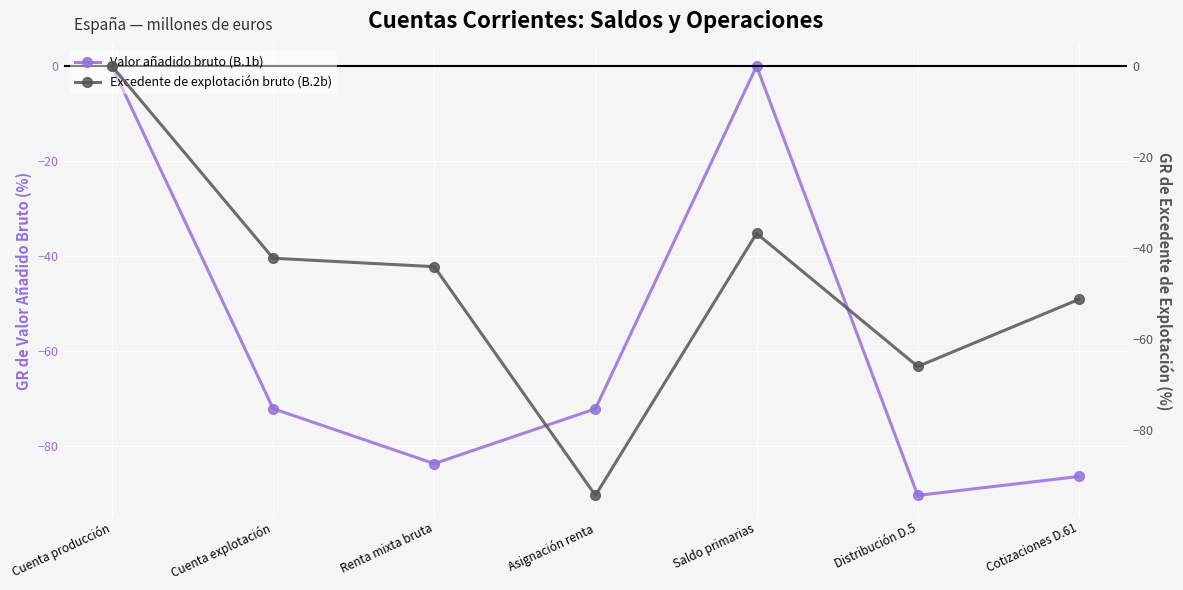

What is the highest value of the Valor añadido bruto (B.1b) series?

0.1